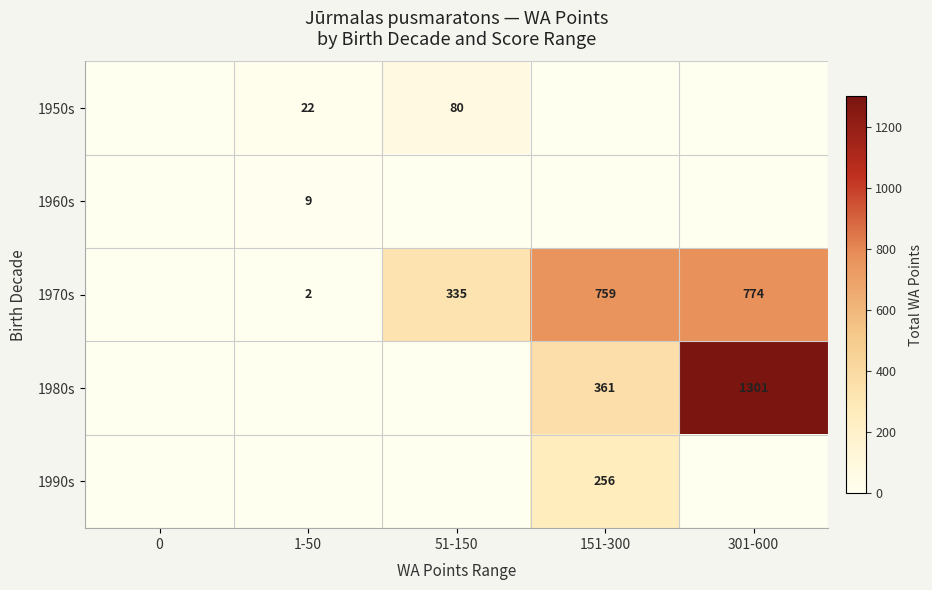

What is the difference between the 1970s values at 151-300 and 51-150?

424